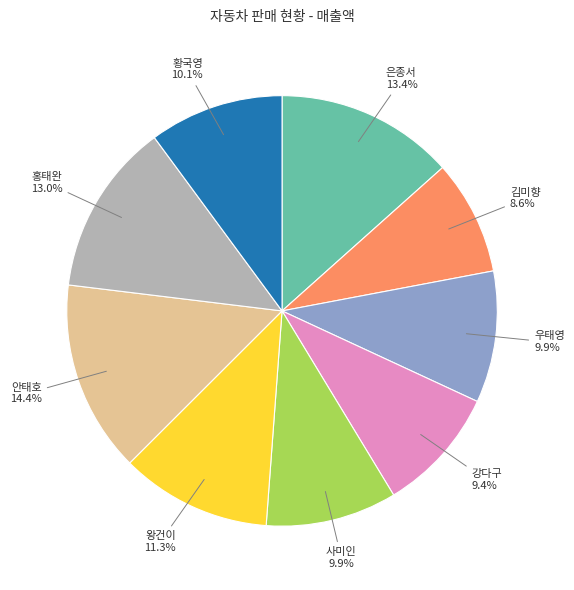

How much of the chart is everything except 안태호?

85.6%